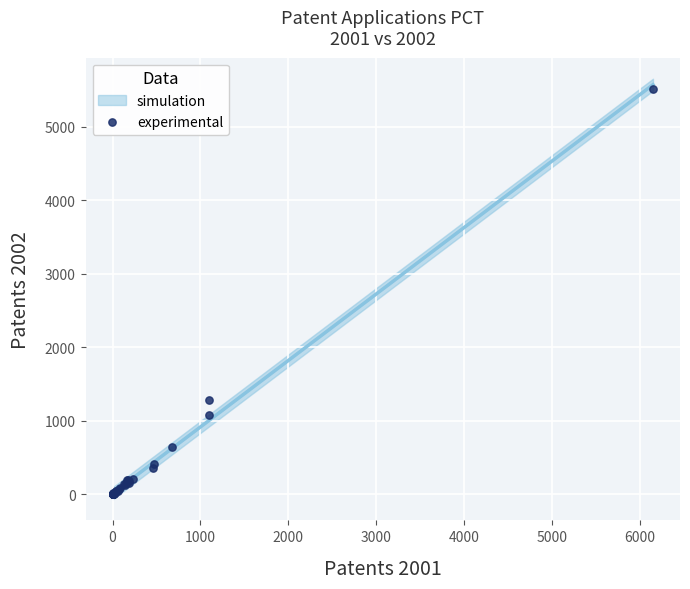

What Y value in the scatter plot is closest to 2756?

1290.0